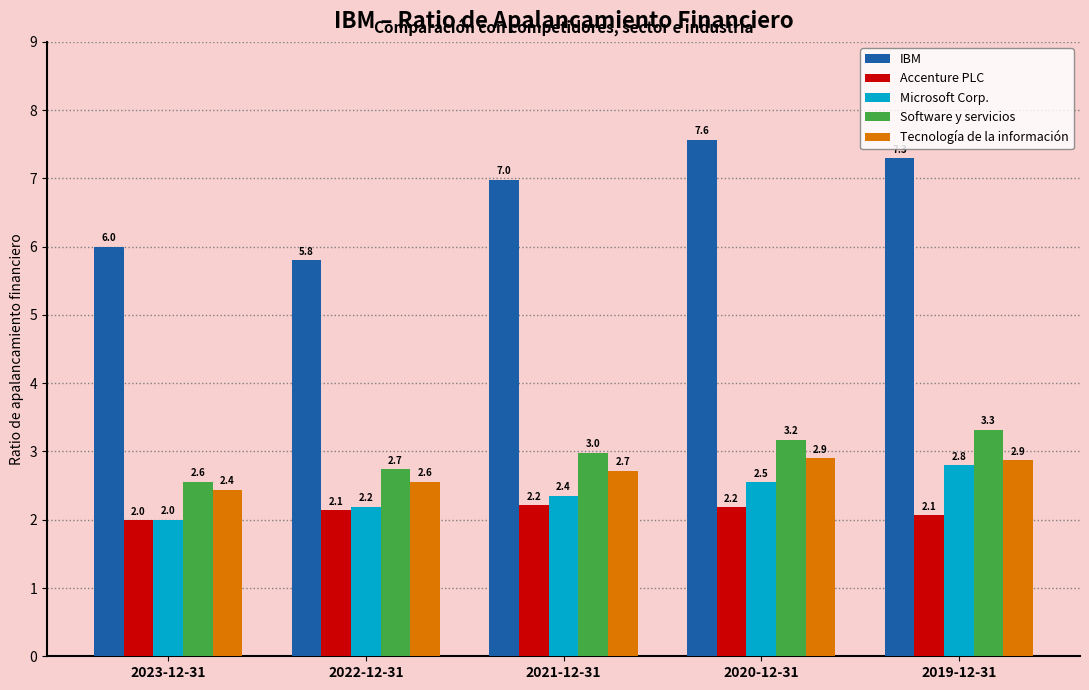

Count the number of categories in the chart.

5